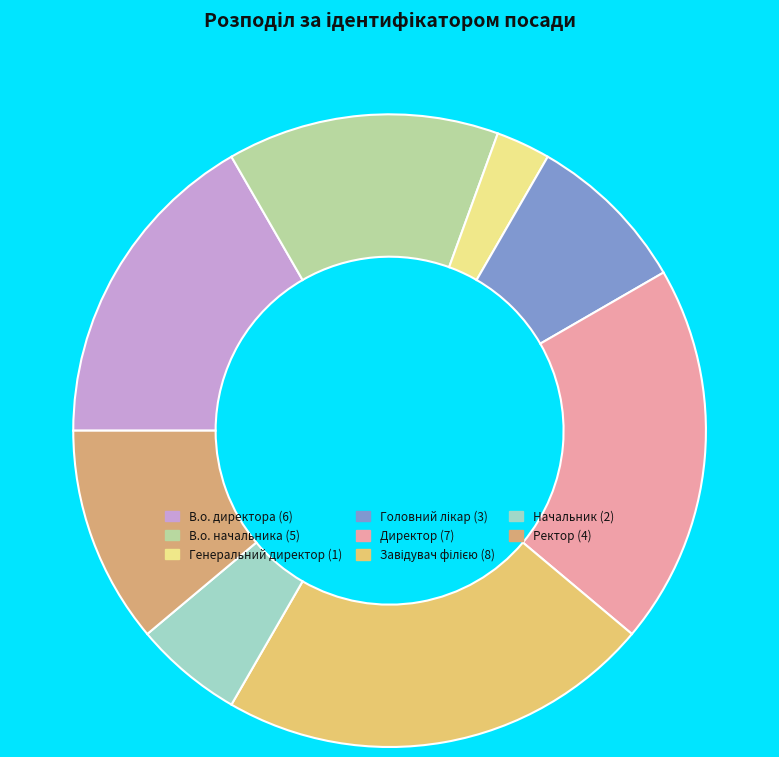

Count the number of slices in the pie.

8